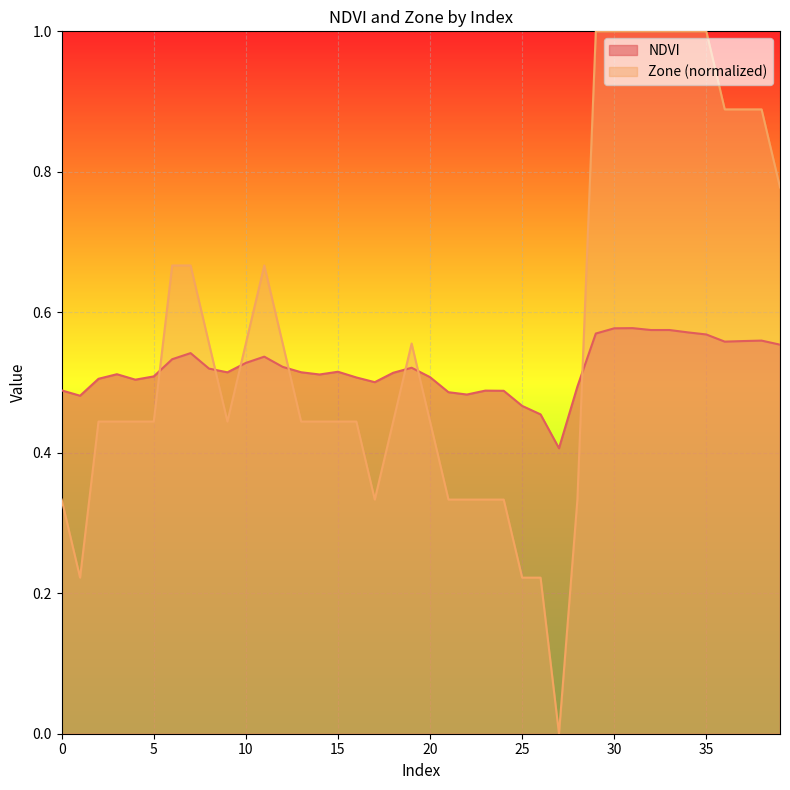

Which series ends up on top after the final intersection of NDVI and Zone?

Zone